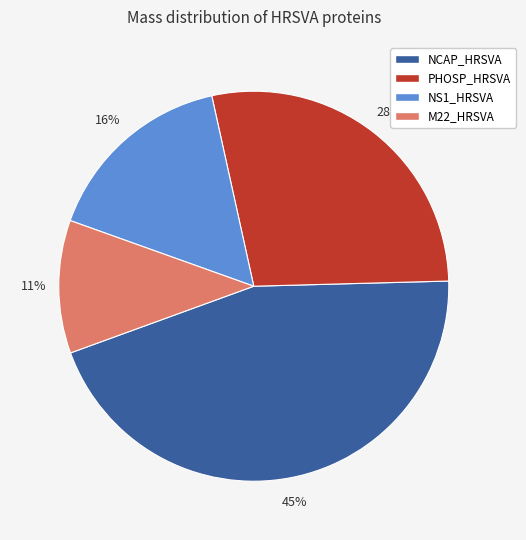

What is the ratio of the value at NCAP_HRSVA to the value at PHOSP_HRSVA?

1.6